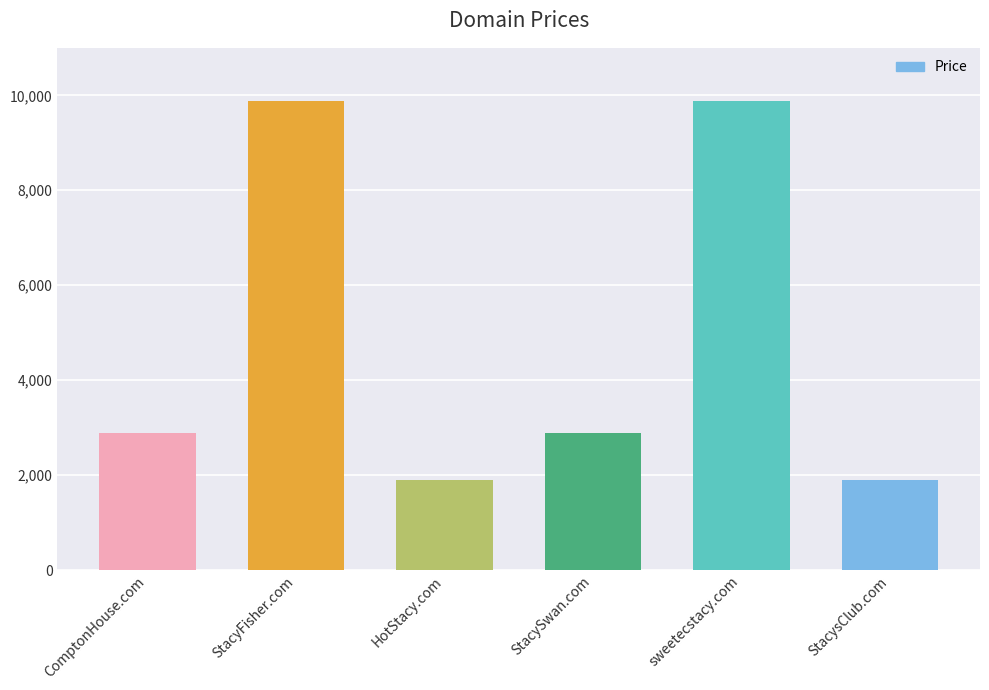

Approximately how many times larger is the value at sweetecstacy.com compared to ComptonHouse.com?

3.4